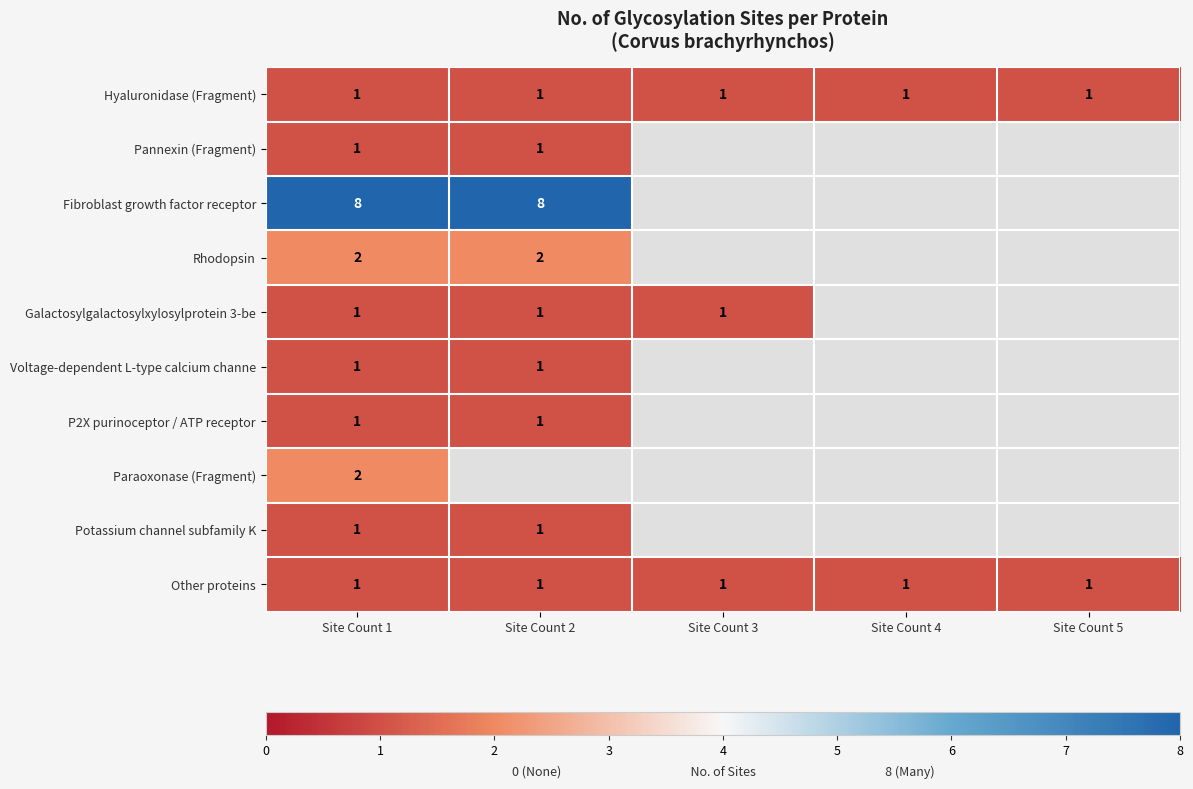

Count the number of categories in the chart.

5